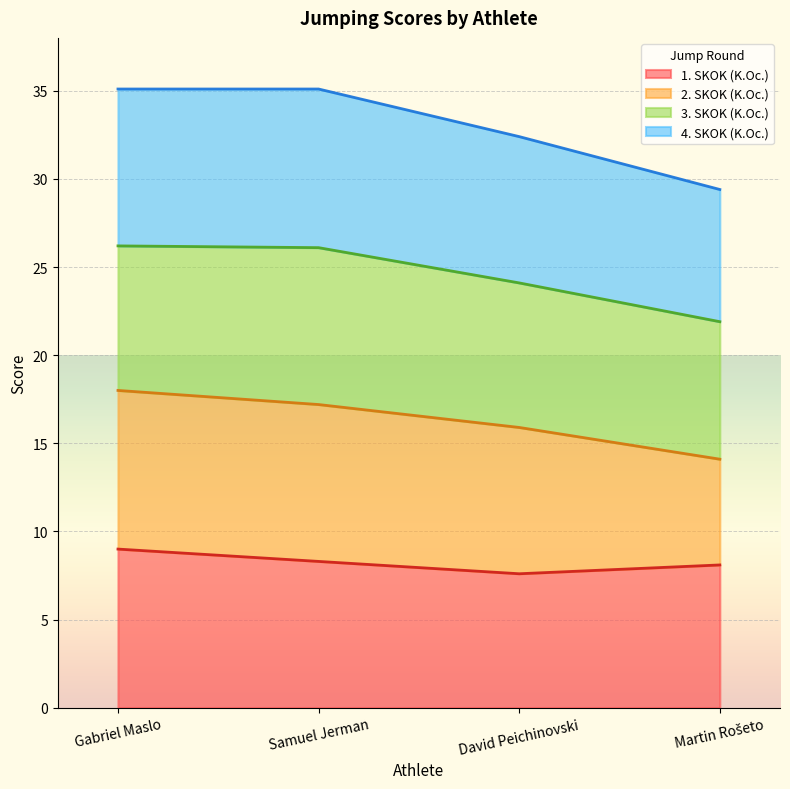

What is the highest value of the 1. SKOK (K.Oc.) series?

9.0